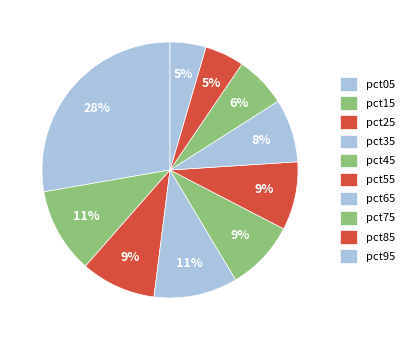

Is it true that pct25 is 17% of the pie?

False